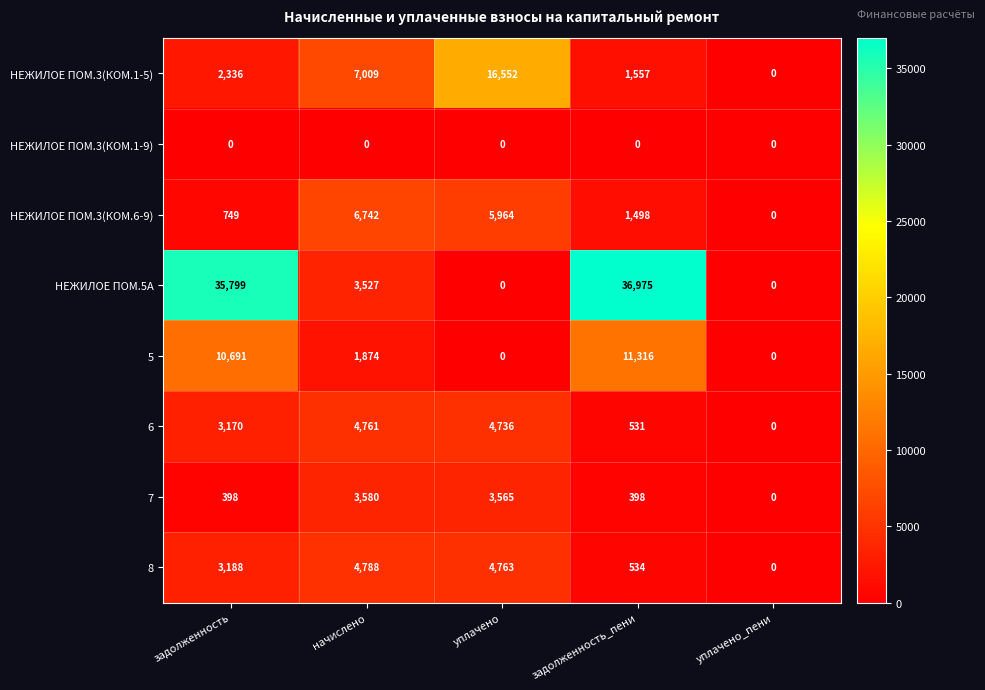

At which label does 8 reach its minimum?

уплачено_пени